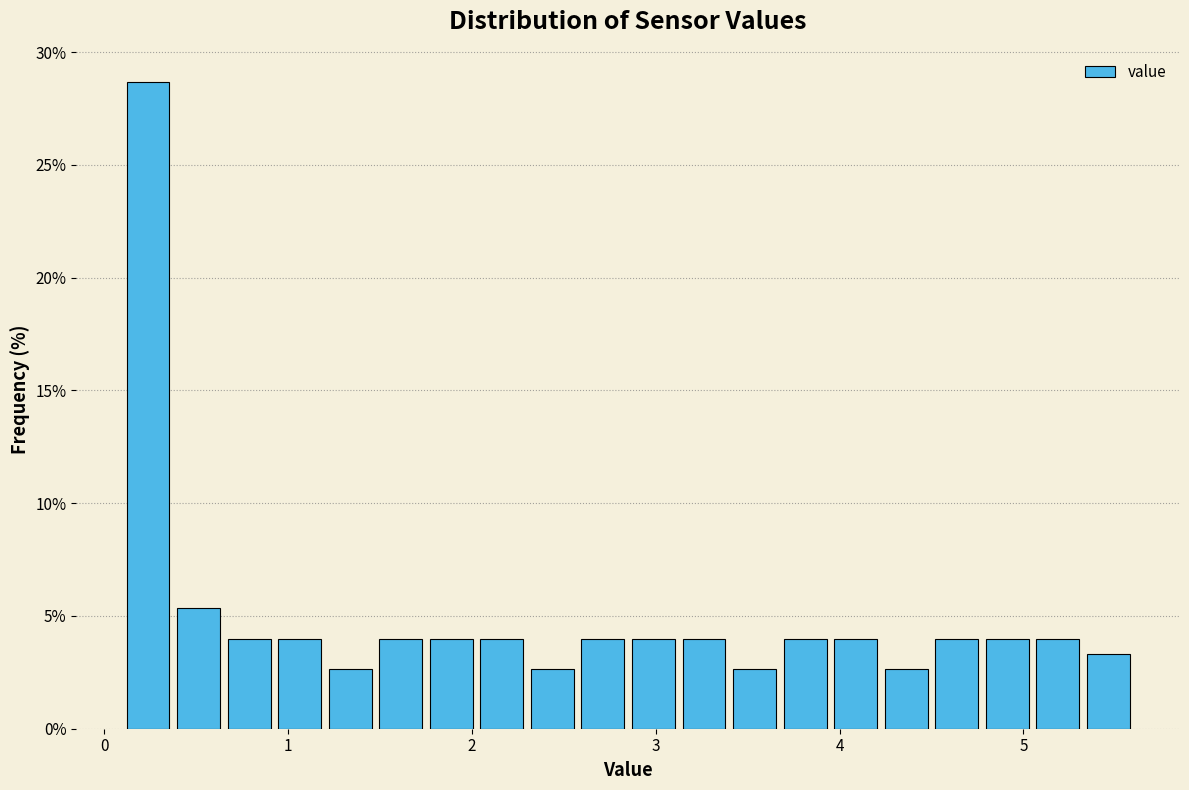

Around what value on the x-axis is the tallest bar? Give the approximate position of its centre, as read against the axis.

0.2